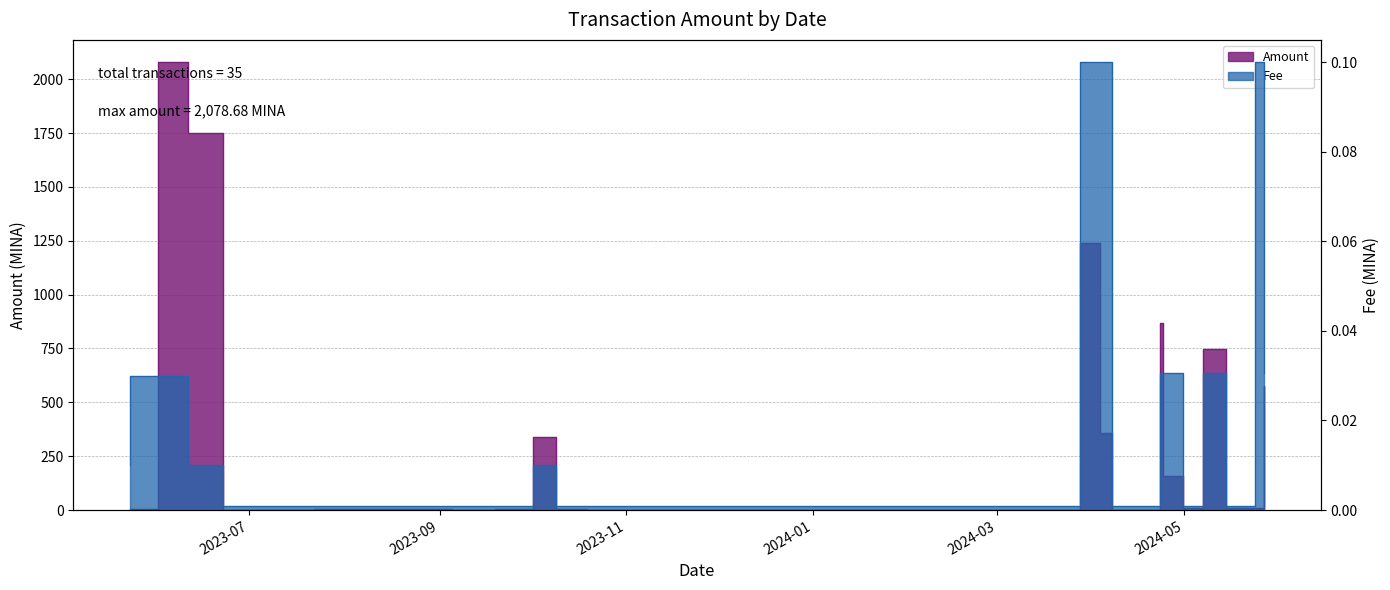

How many lines are shown in the chart?

2